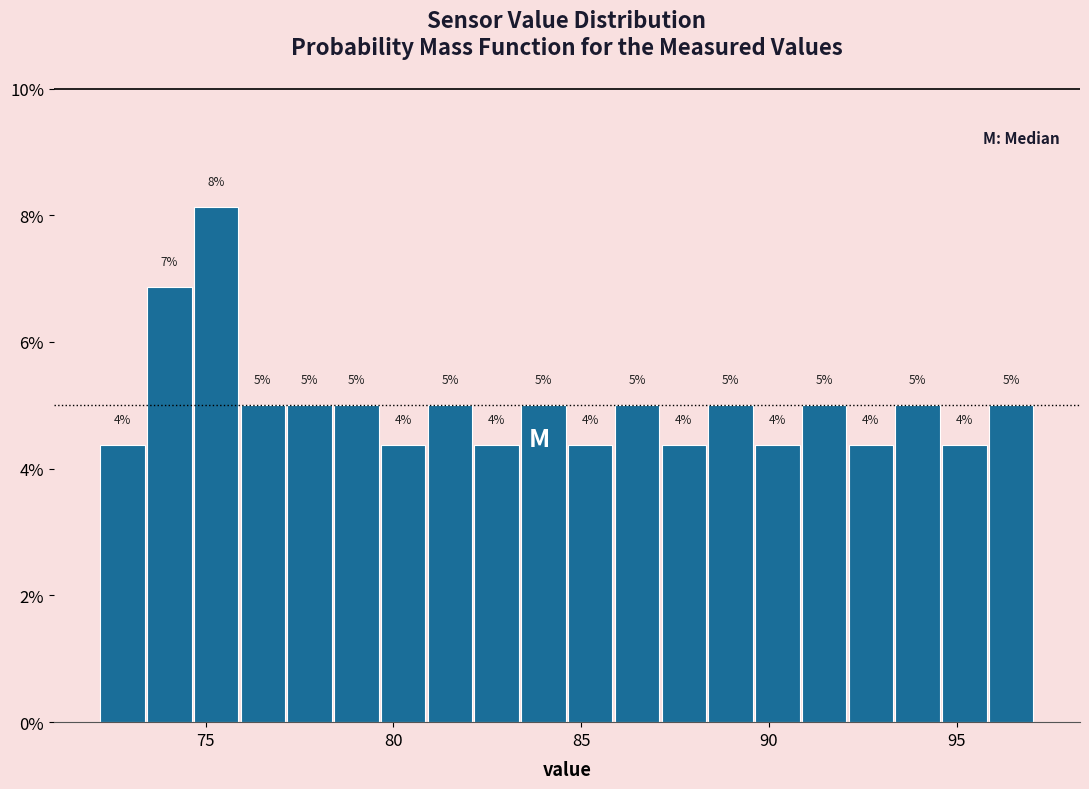

Read against the x-axis, roughly where is the centre of the tallest bar?

75.5